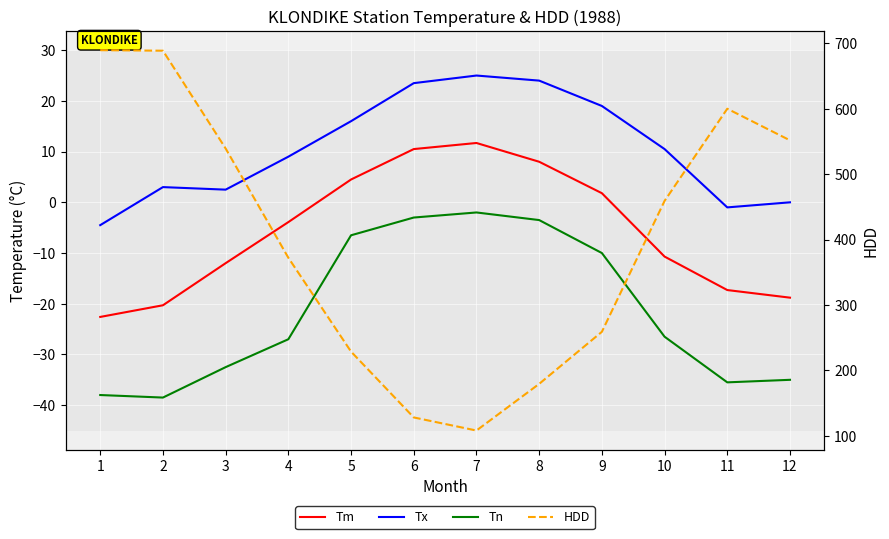

Reading right to left, transcribe all the data shown in this chart.

Tm: 12=-18.8	11=-17.3	10=-10.7	9=1.8	8=8.0	7=11.7	6=10.5	5=4.5	4=-3.9	3=-12.0	2=-20.3	1=-22.6
Tx: 12=0.0	11=-1.0	10=10.5	9=19.0	8=24.0	7=25.0	6=23.5	5=16.0	4=9.0	3=2.5	2=3.0	1=-4.5
Tn: 12=-35.0	11=-35.5	10=-26.5	9=-10.0	8=-3.5	7=-2.0	6=-3.0	5=-6.5	4=-27.0	3=-32.5	2=-38.5	1=-38.0
HDD: 12=551.7	11=600.0	10=459.1	9=259.0	8=179.4	7=108.1	6=128.1	5=228.7	4=372.2	3=539.2	2=688.7	1=689.5